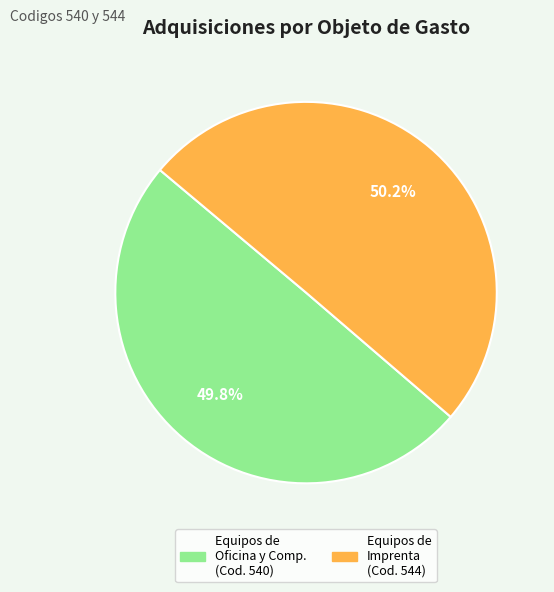

Does any single category account for the majority?

Yes